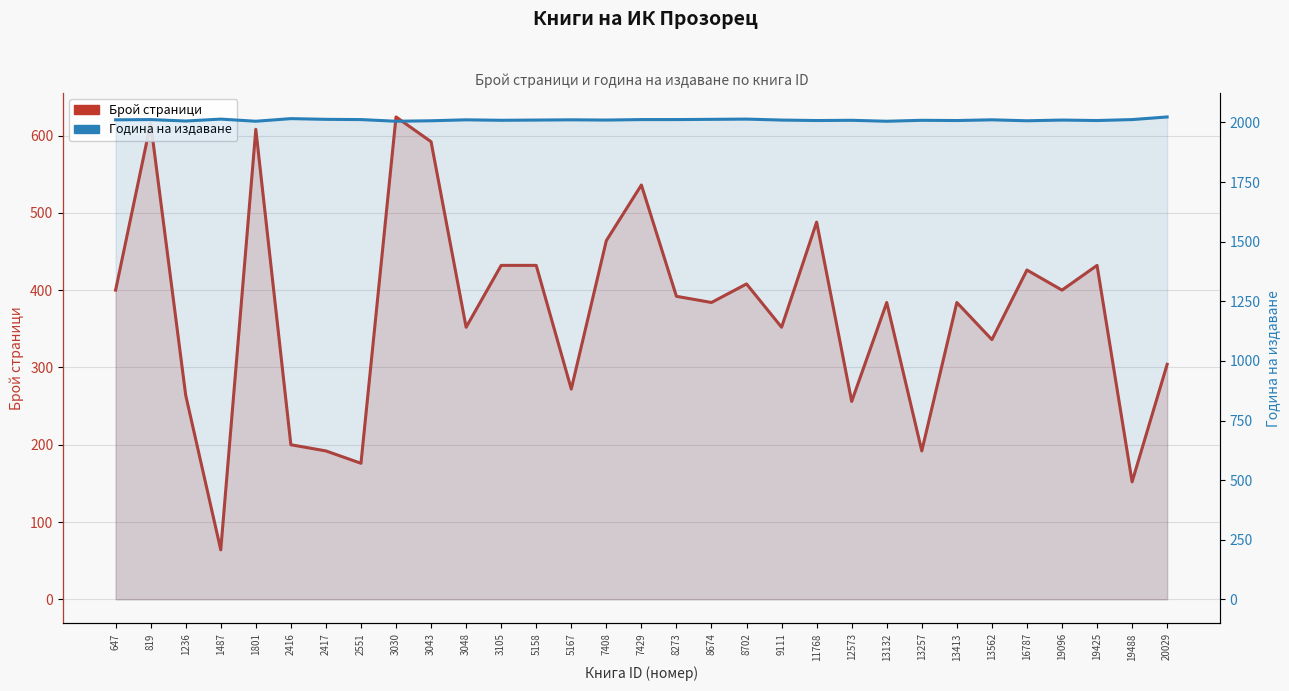

What is the average value of the Година на издаване series?

2010